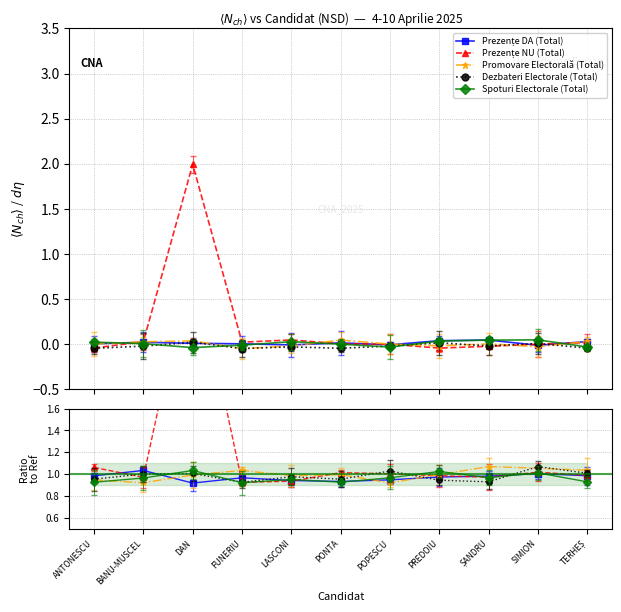

How many categories are shown in the chart?

11